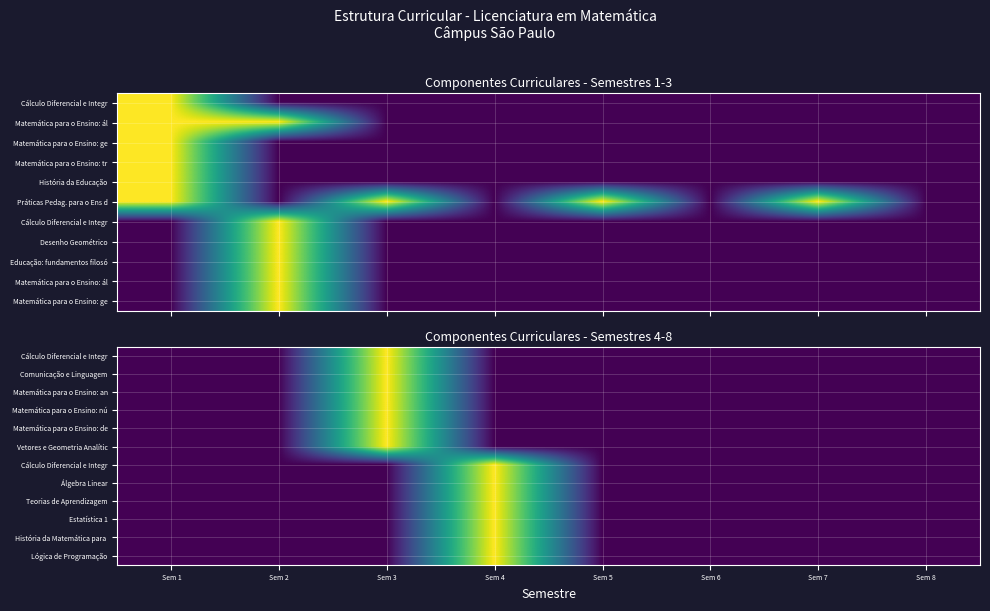

At which category does the chart reach its minimum across all series?

Sem 1